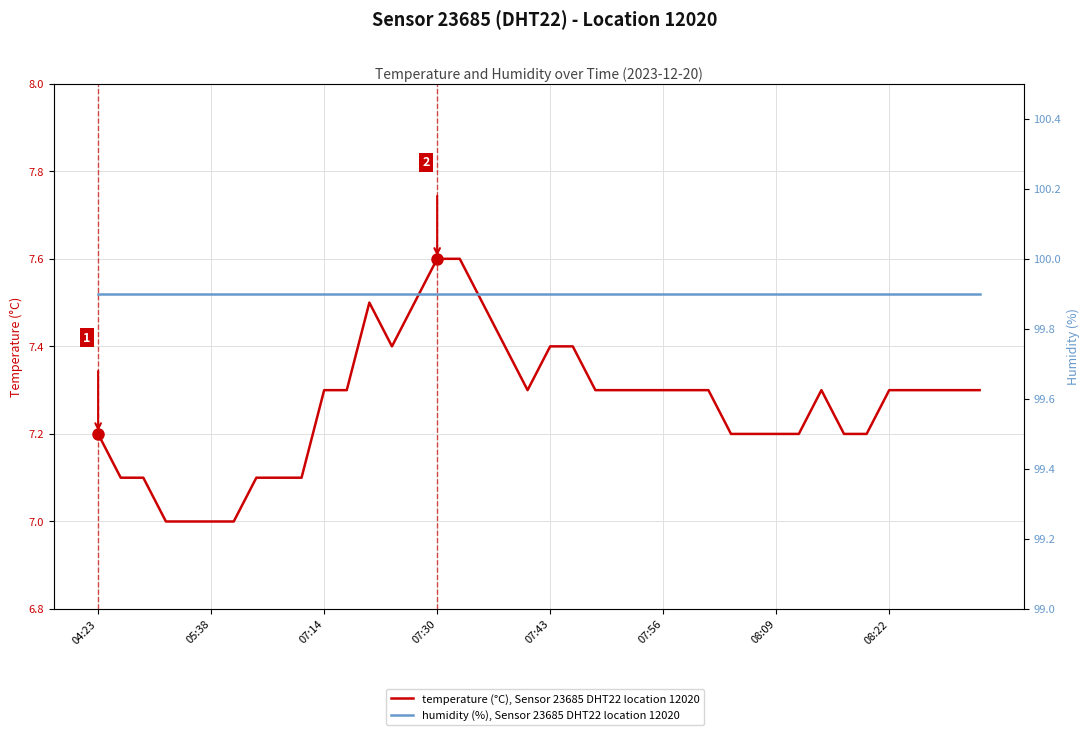

List the series in order of their overall mean, highest first.

humidity (%), Sensor 23685 DHT22 location 12020, temperature (°C), Sensor 23685 DHT22 location 12020